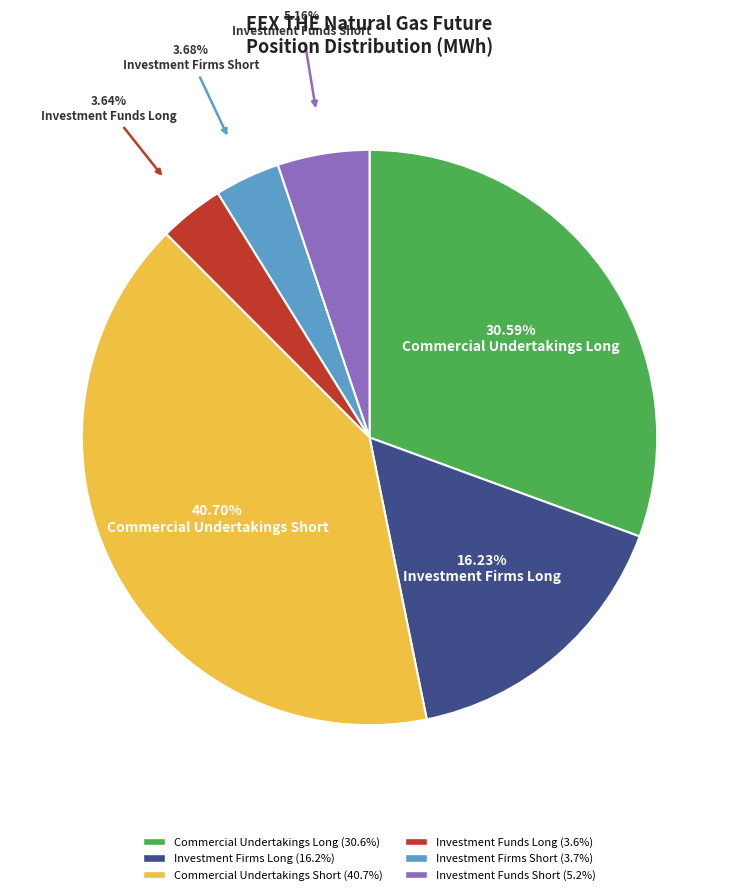

To the nearest percent, what is the combined percentage of Commercial Undertakings Short and Investment Funds Long?

44%